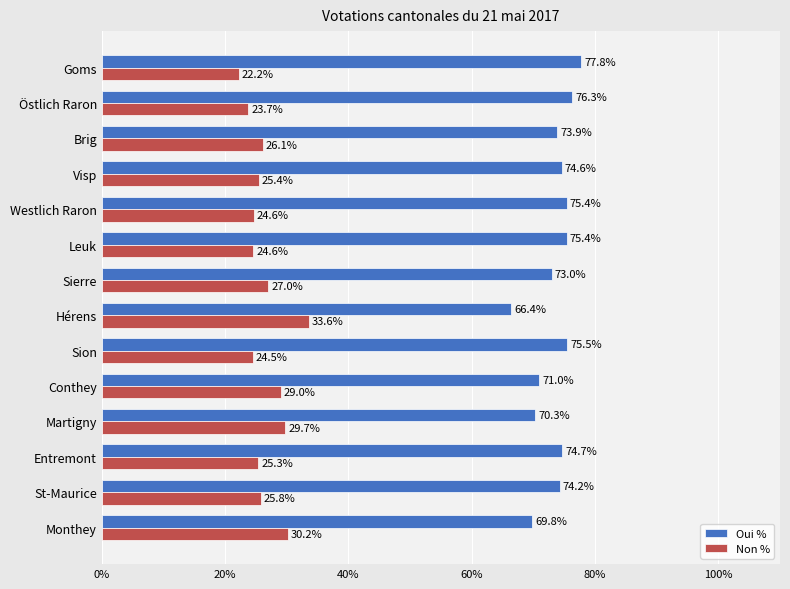

What is the greatest value displayed?

77.8